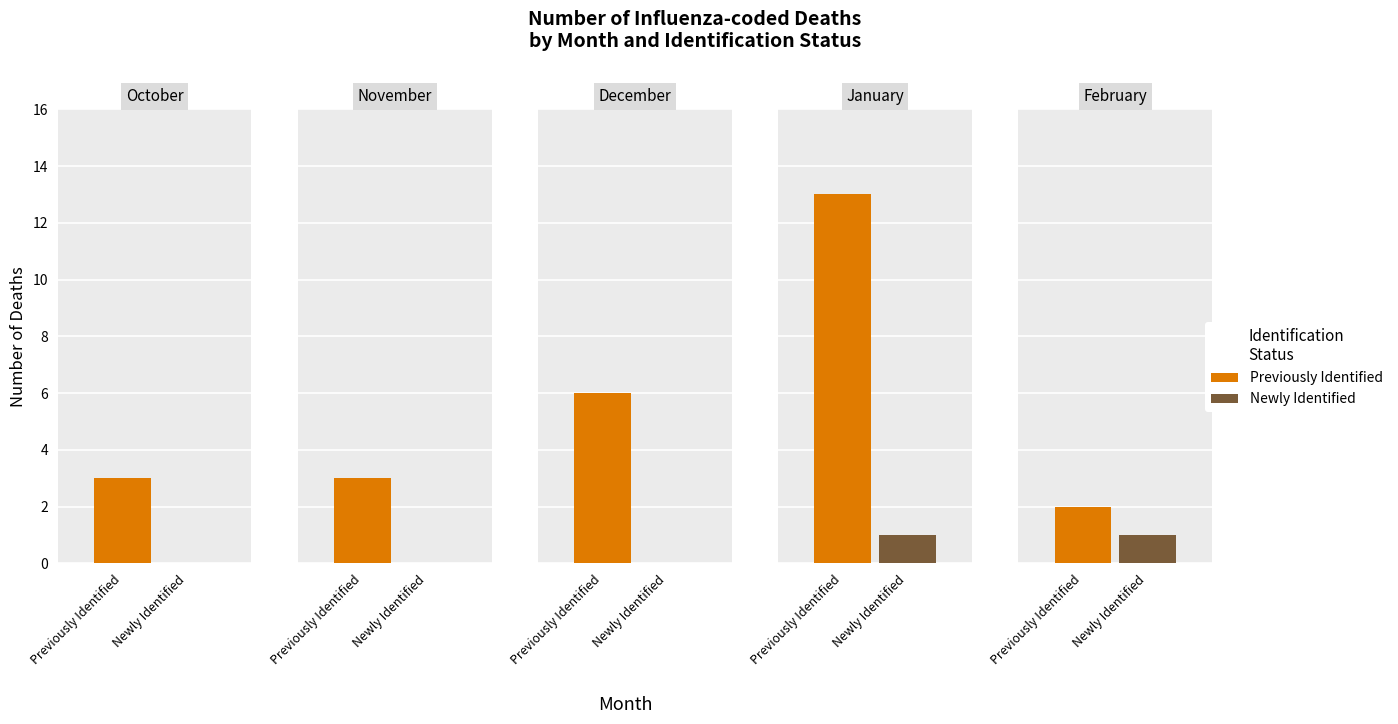

Which category has the lowest value in the Previously Identified series?

February